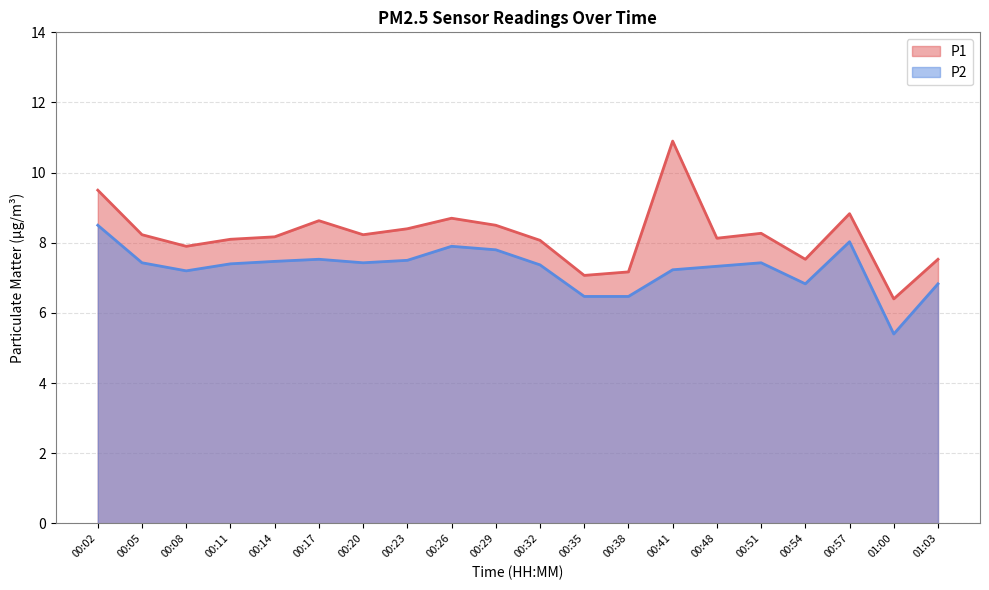

Rank the categories by P2 value from lowest to highest.

01:00, 00:35, 00:38, 00:54, 01:03, 00:08, 00:41, 00:48, 00:32, 00:11, 00:05, 00:20, 00:51, 00:14, 00:23, 00:17, 00:29, 00:26, 00:57, 00:02